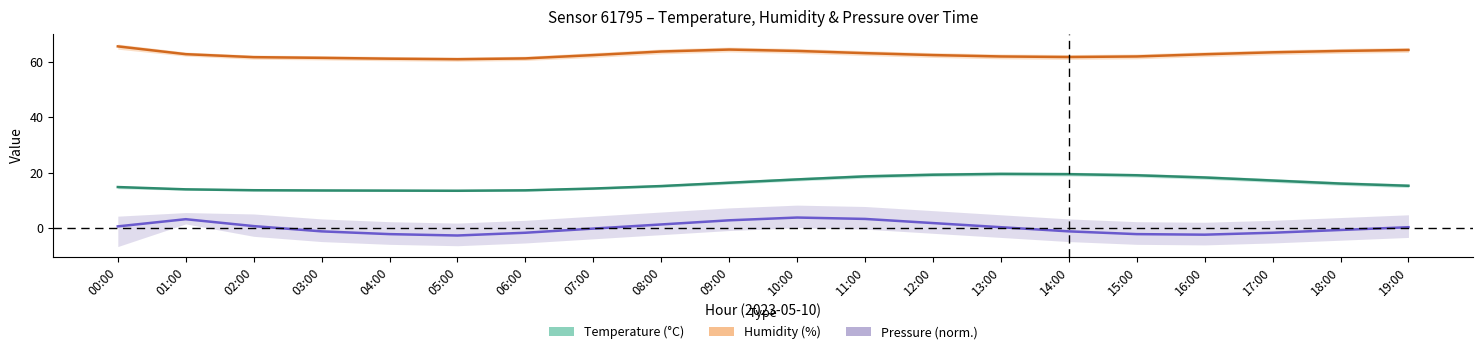

True or false: Humidity (%) has more than 2 points higher than both neighbors.

False